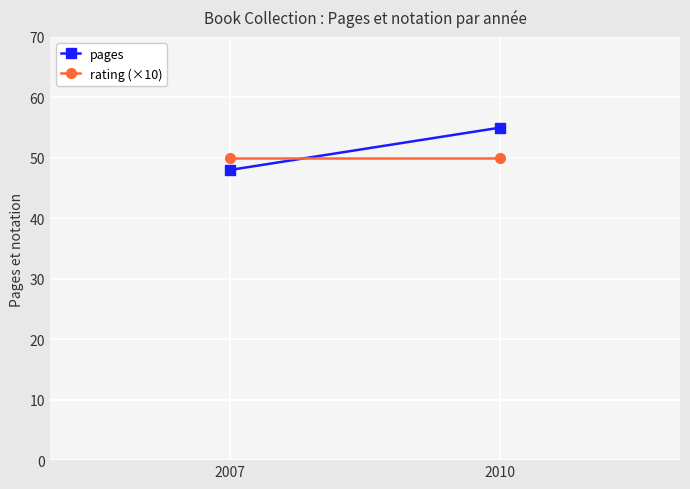

Reading left to right, what are all the values shown in this chart?

pages: 48	55
rating (×10): 50	50